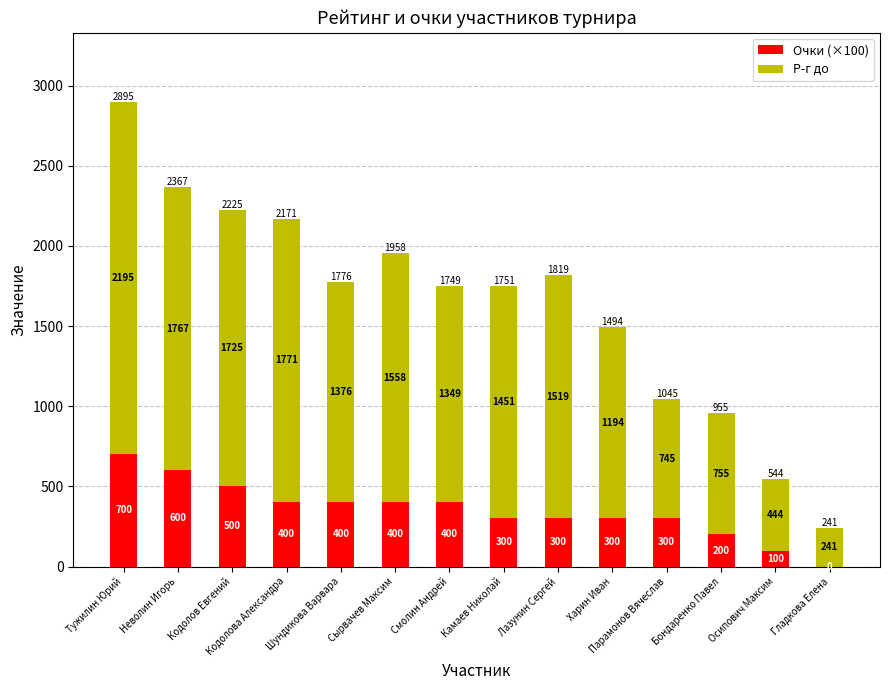

At which label does Очки (×100) reach its peak?

Тужилин Юрий